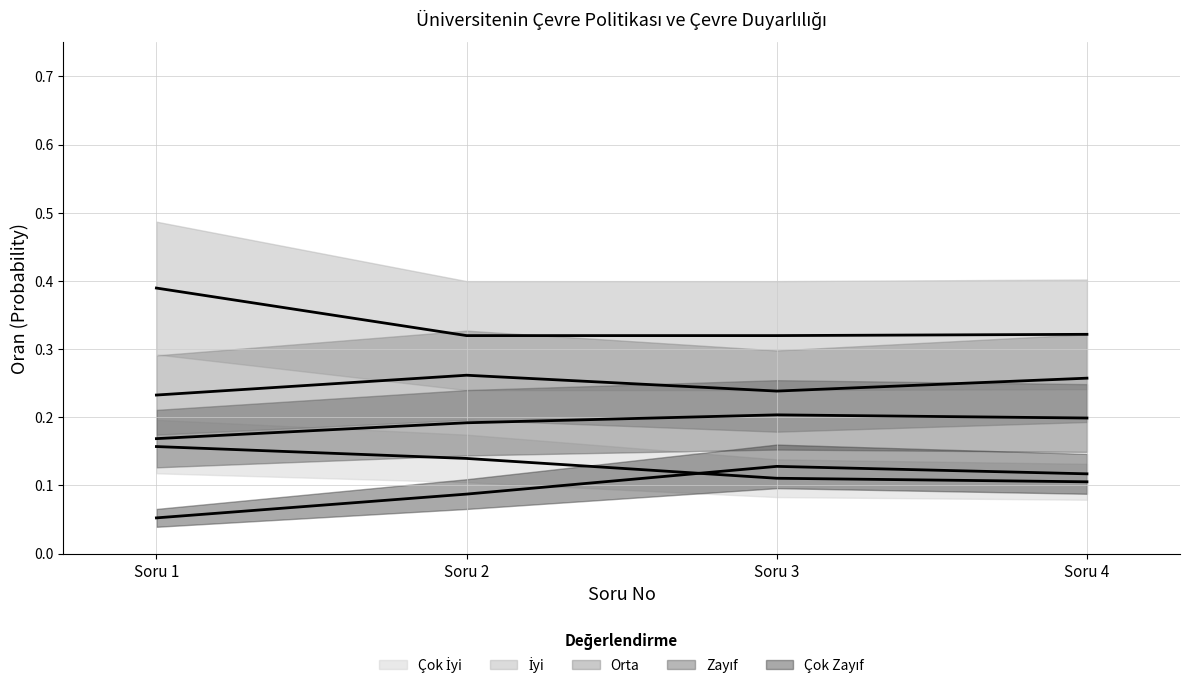

True or false: Çok Zayıf and İyi intersect in this chart.

False